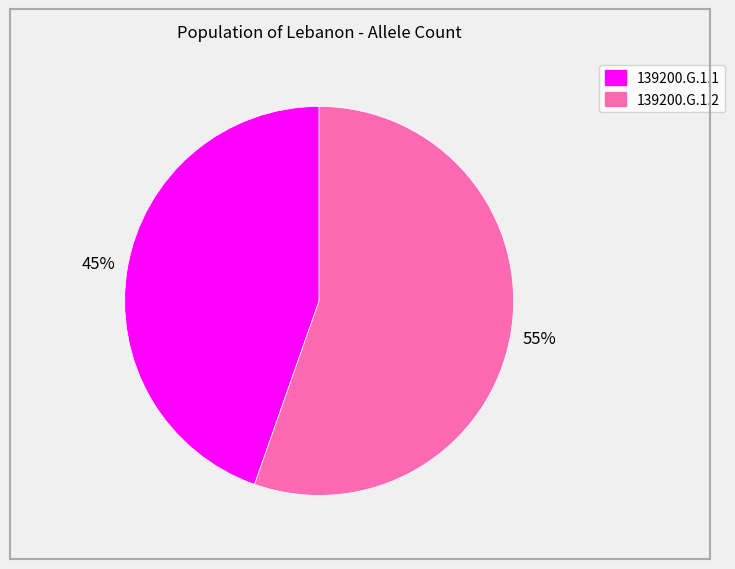

Which category has the biggest portion of the pie?

139200.G.1.2